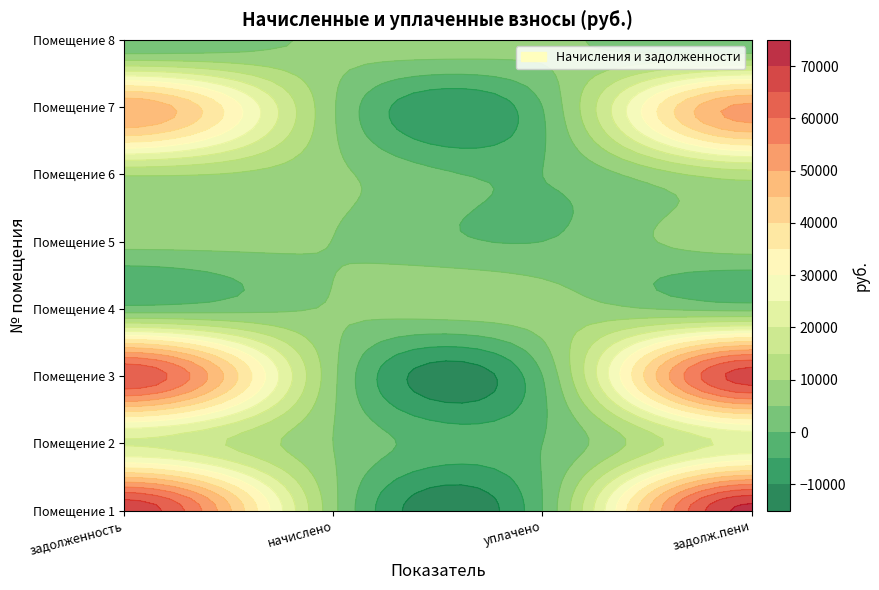

Which series has the largest range (max minus min)?

1